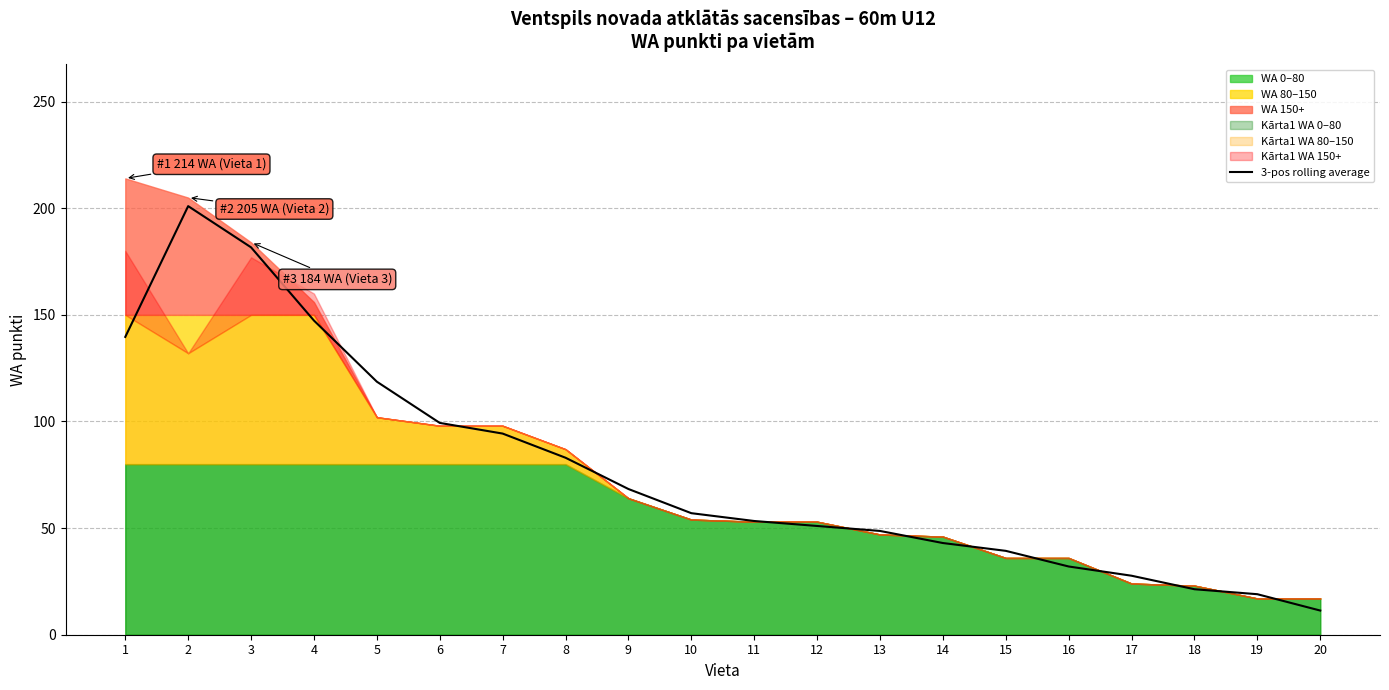

What is the value of the 7th point from the left?

94.3